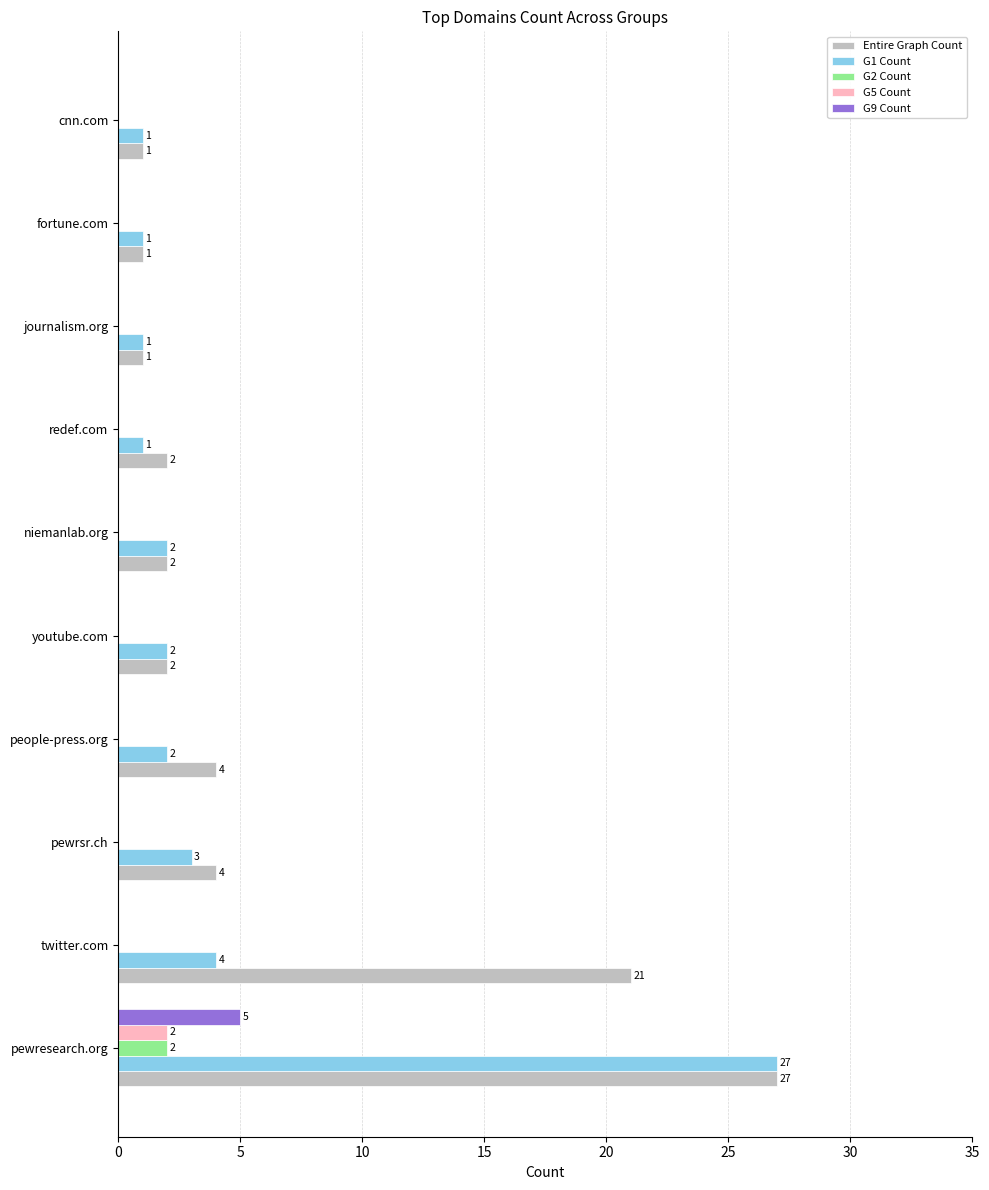

What are all the series names shown in the legend?

Entire Graph Count, G1 Count, G2 Count, G5 Count, G9 Count